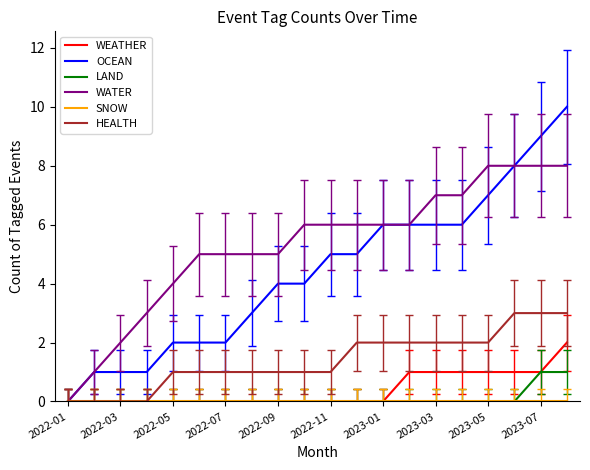

Which series has the largest range (max minus min)?

OCEAN